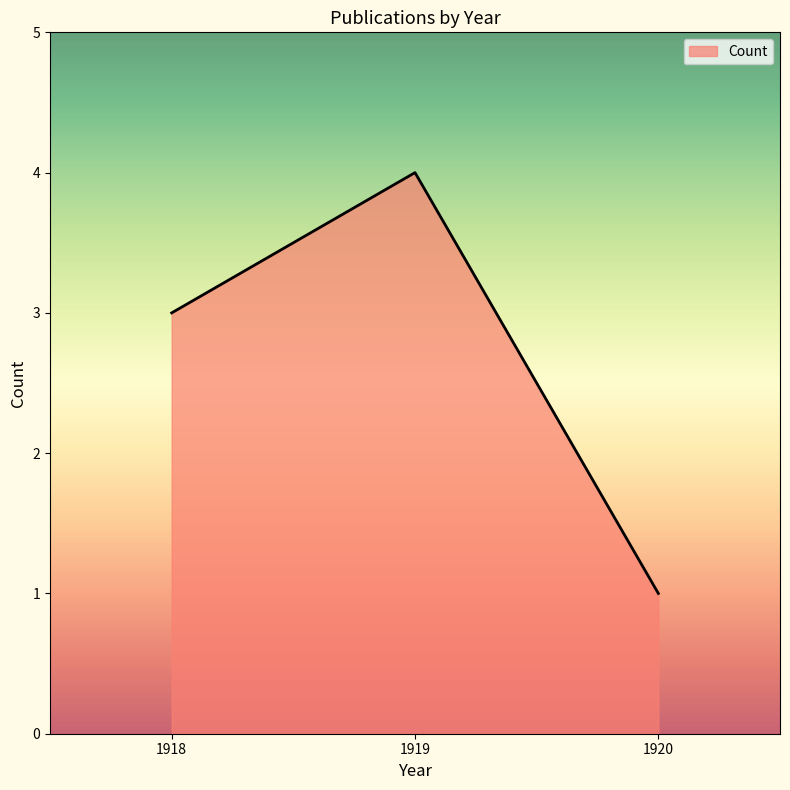

What is the change in value from 1919 to 1920?

-3